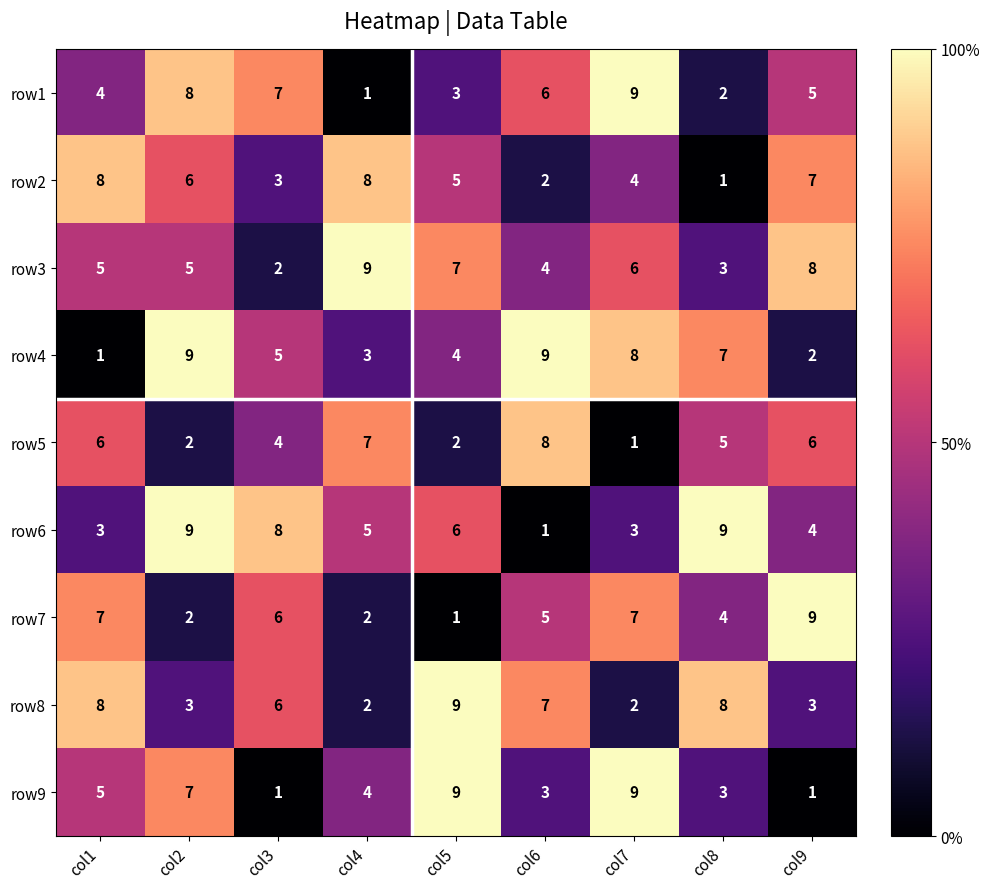

What is the spread (max minus min) of values at col7?

8